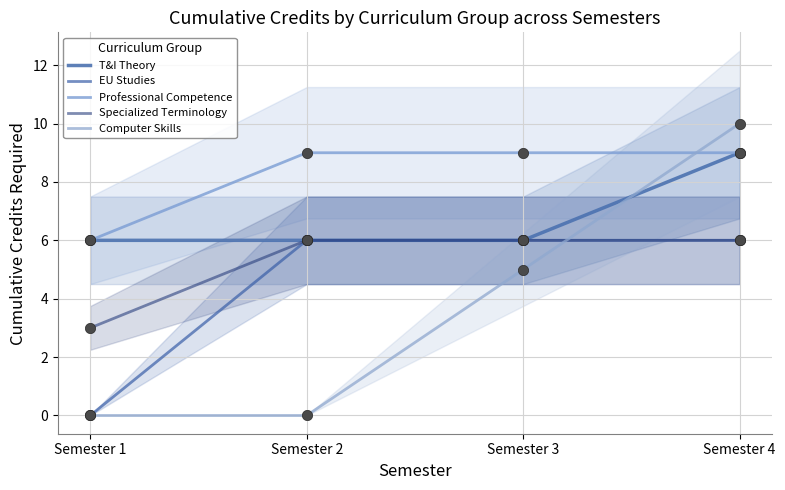

Which series has the largest Y range (max minus min)?

Computer Skills